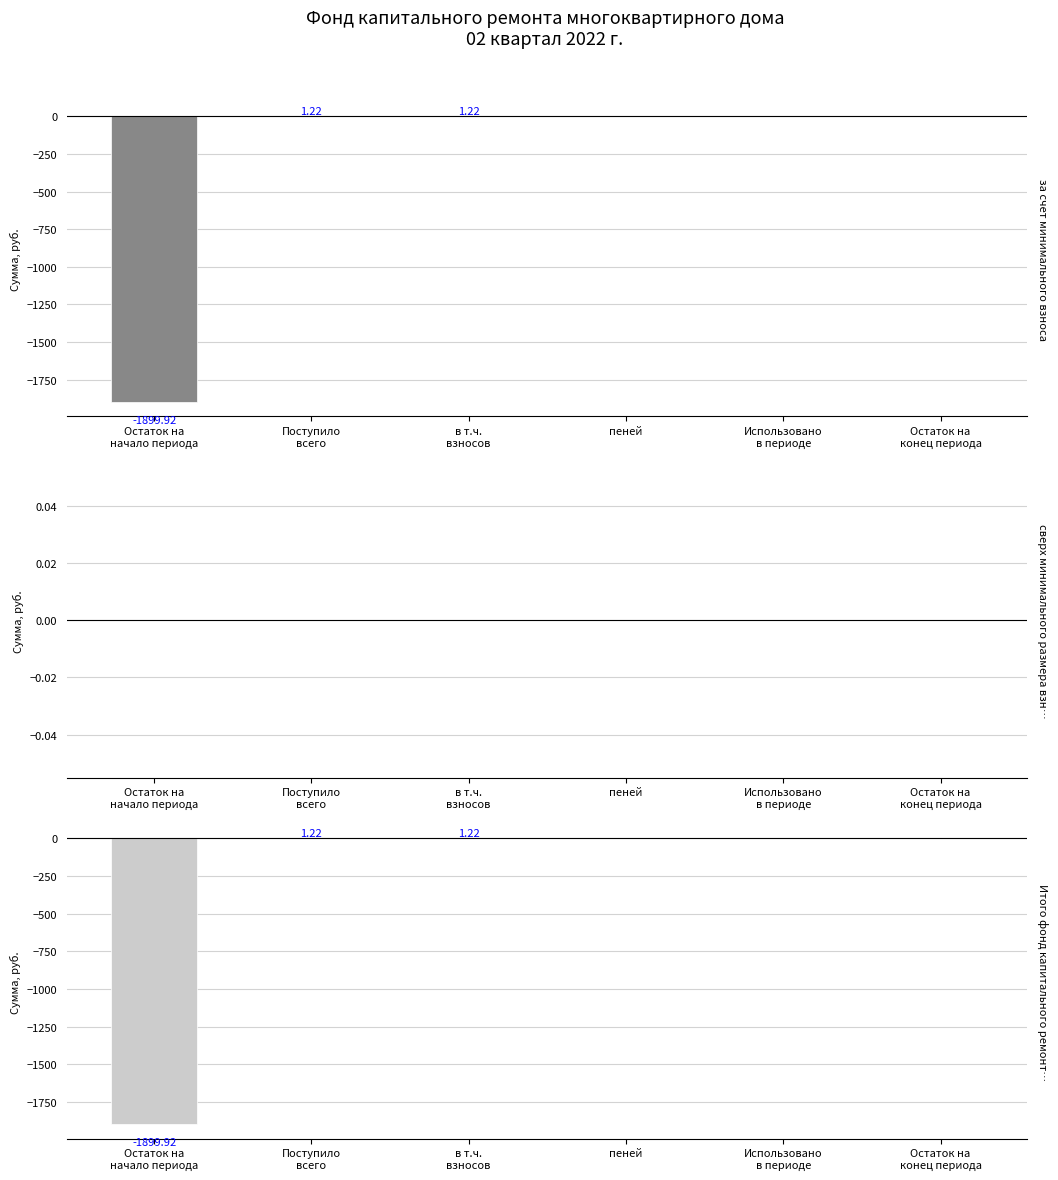

The value of сверх минимального размера взноса at Поступило
всего is 0.0. True or false?

True